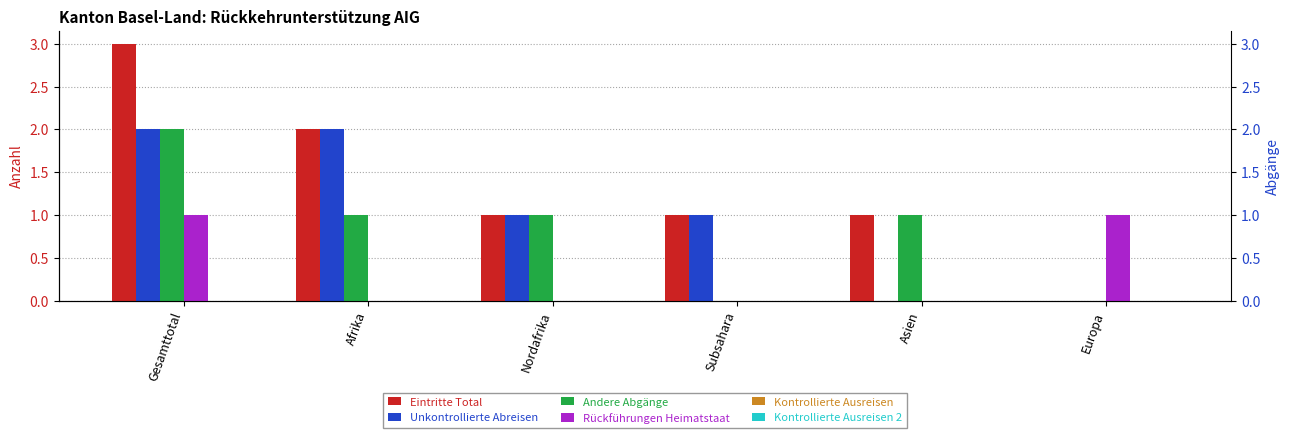

Count the number of data series in this chart.

6